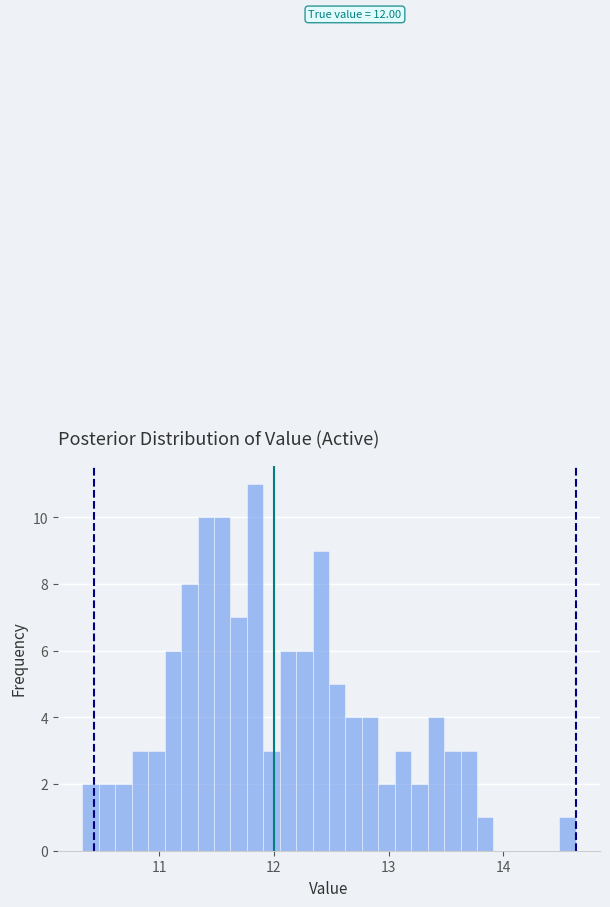

Read against the x-axis, roughly where is the centre of the tallest bar?

11.8